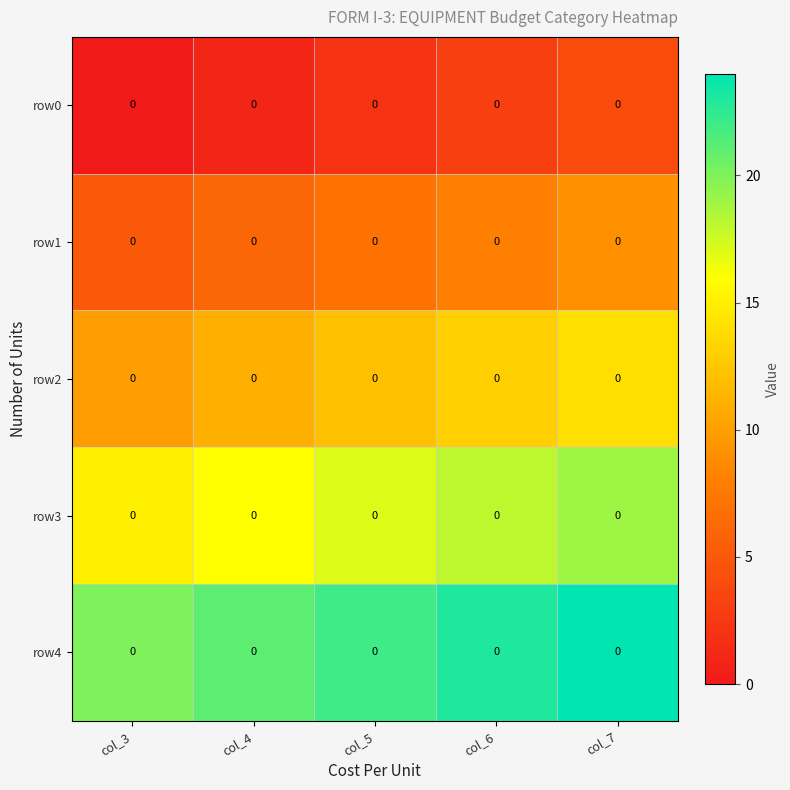

Where is row1 nearest to the value 7?

col_5